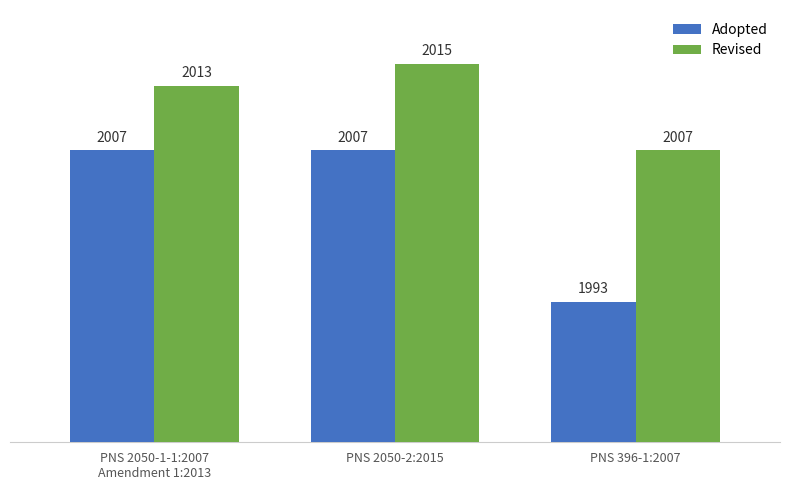

What is the difference between the highest and lowest values at PNS 396-1:2007?

14